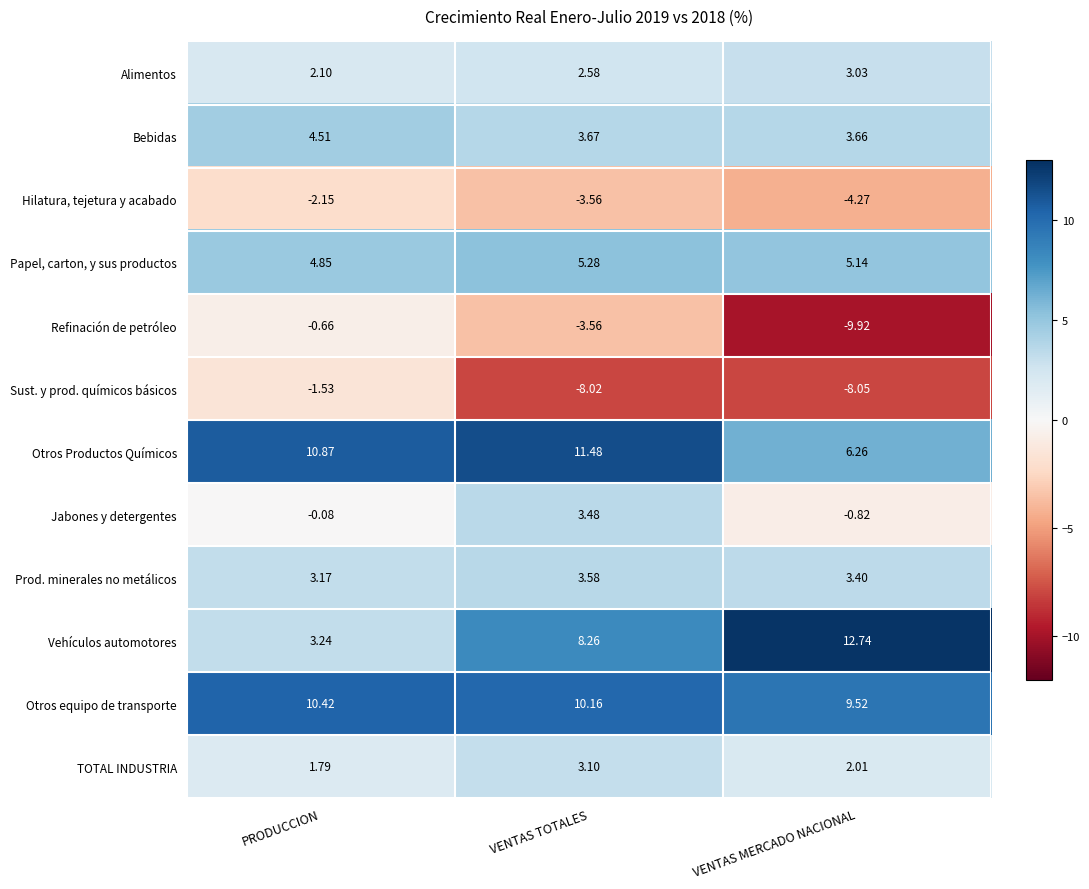

Rank the series at PRODUCCION from lowest to highest value.

Hilatura, tejetura y acabado, Sust. y prod. químicos básicos, Refinación de petróleo, Jabones y detergentes, TOTAL INDUSTRIA, Alimentos, Prod. minerales no metálicos, Vehículos automotores, Bebidas, Papel, carton, y sus productos, Otros equipo de transporte, Otros Productos Químicos